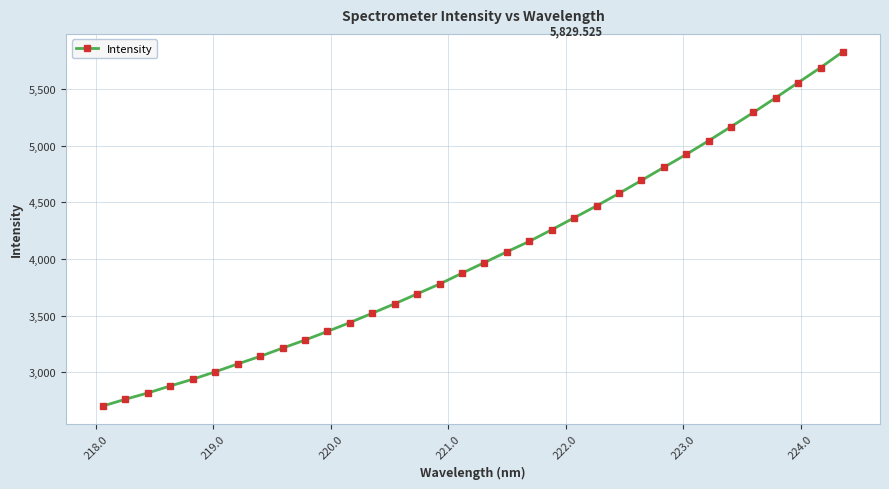

What is the value of the 19th point from the left?

4063.0